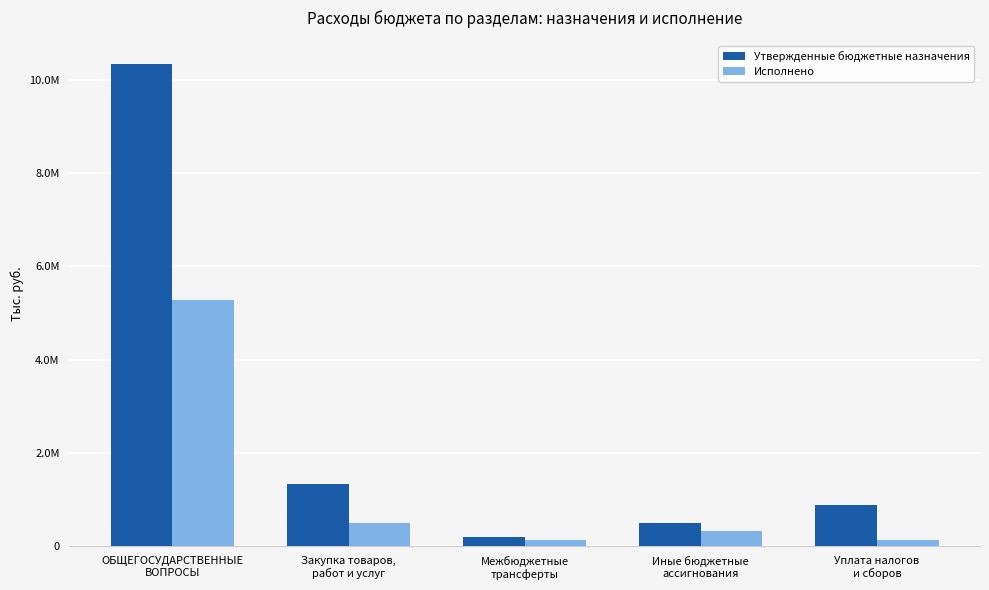

What is the difference between the Утвержденные бюджетные назначения values at Закупка товаров,
работ и услуг and ОБЩЕГОСУДАРСТВЕННЫЕ
ВОПРОСЫ?

8992300.0